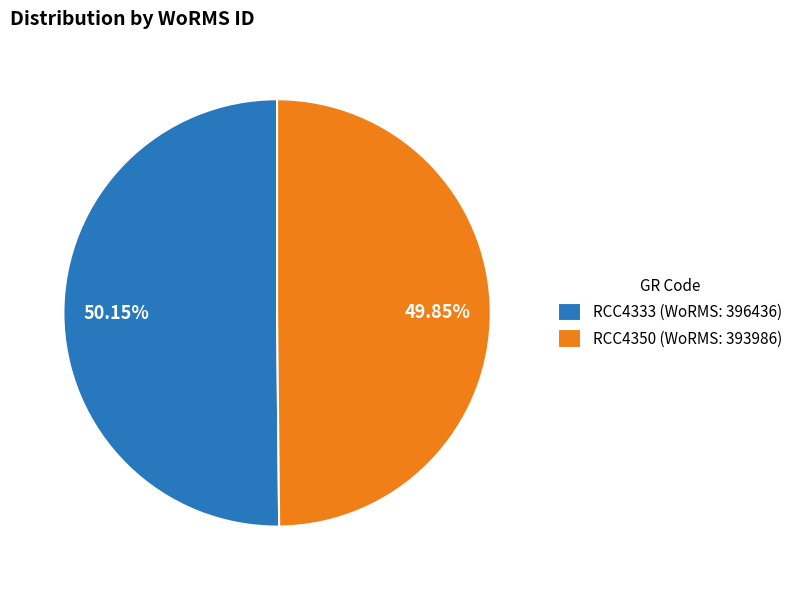

Is it true that RCC4333 is 45% of the pie?

False